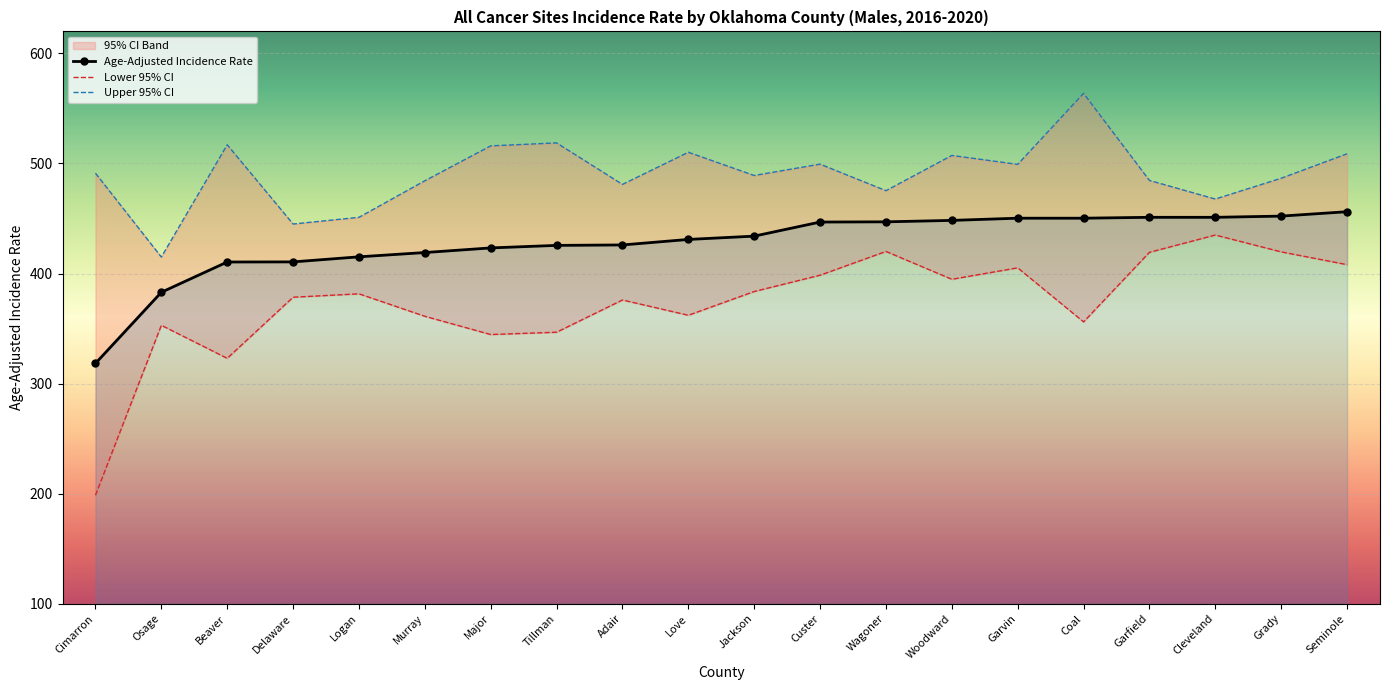

What is the sum of all Age-Adjusted Incidence Rate values?

8550.0